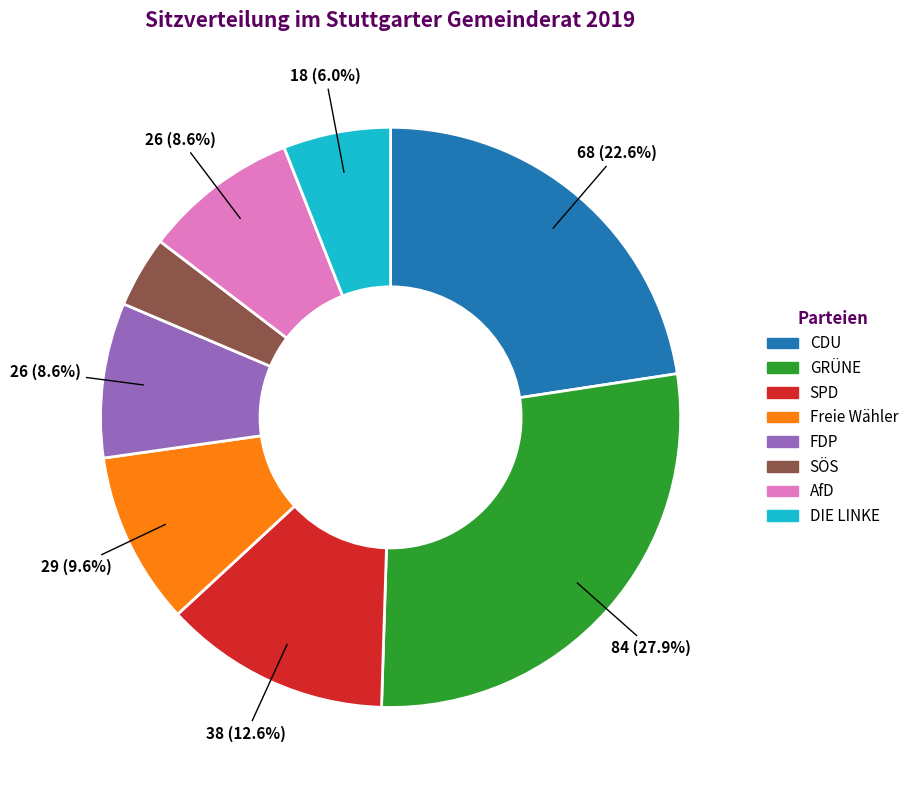

What percentage is the SÖS slice, to the nearest percent?

4%